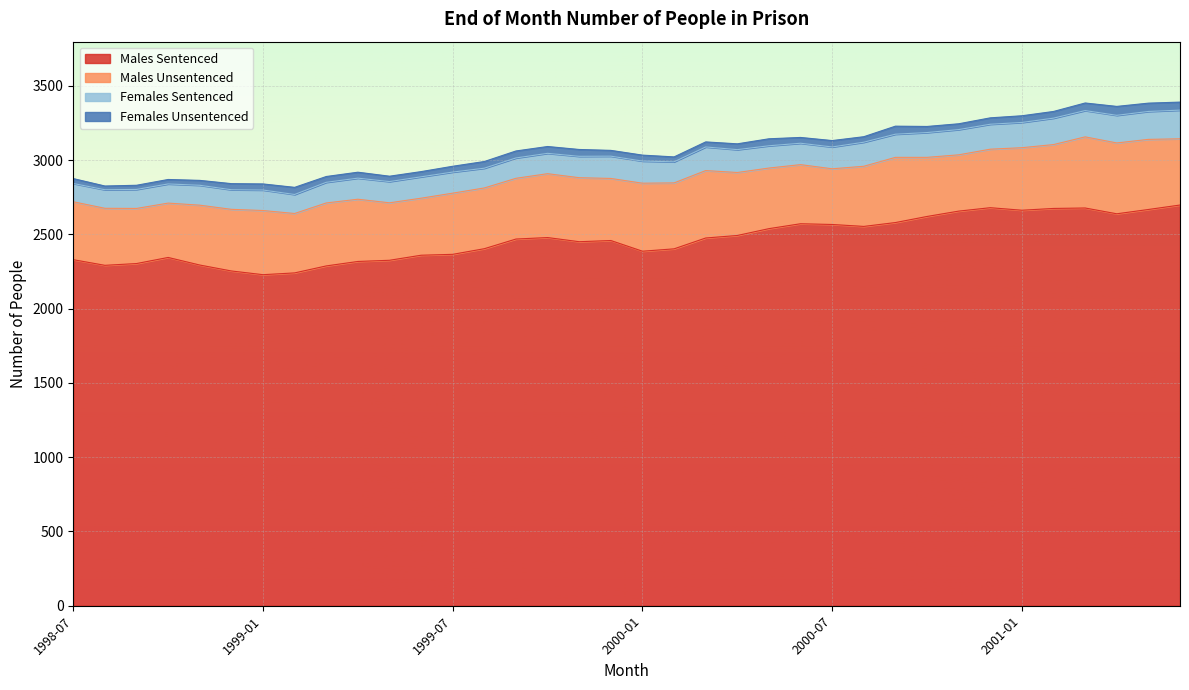

What is the total value across all series at 1999-07?

2959